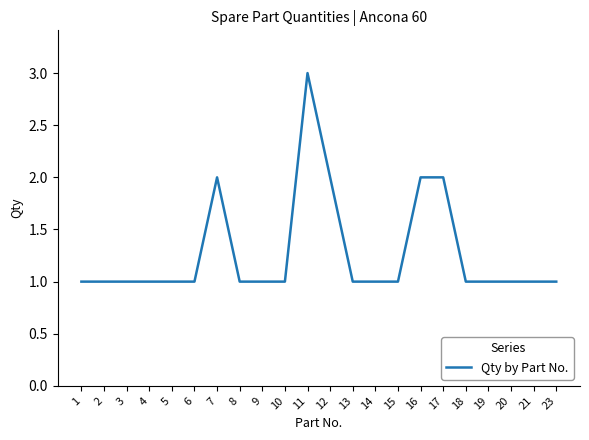

What is the sum of all values?

28